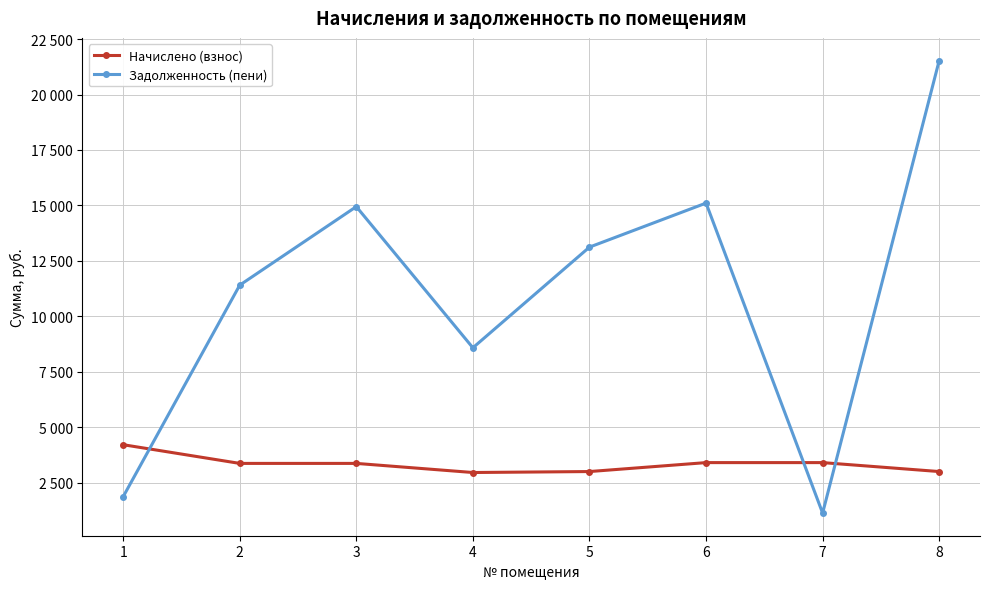

Is this an area chart (filled region under the line)?

No